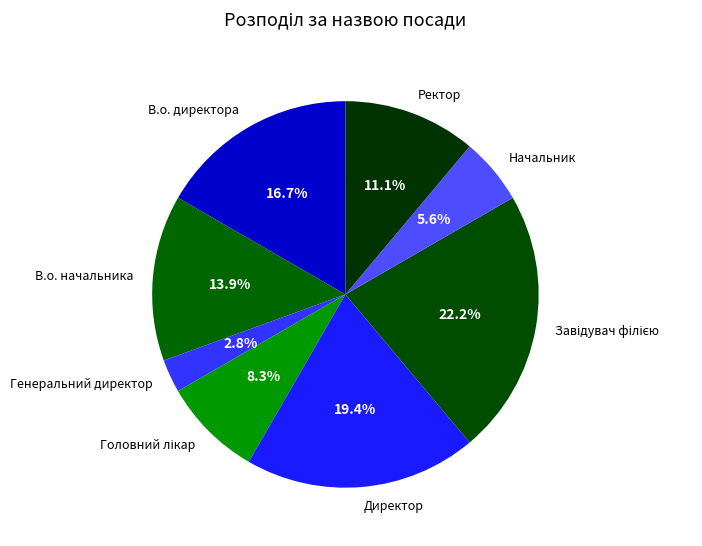

Which has a higher value, Начальник or В.о. директора?

В.о. директора